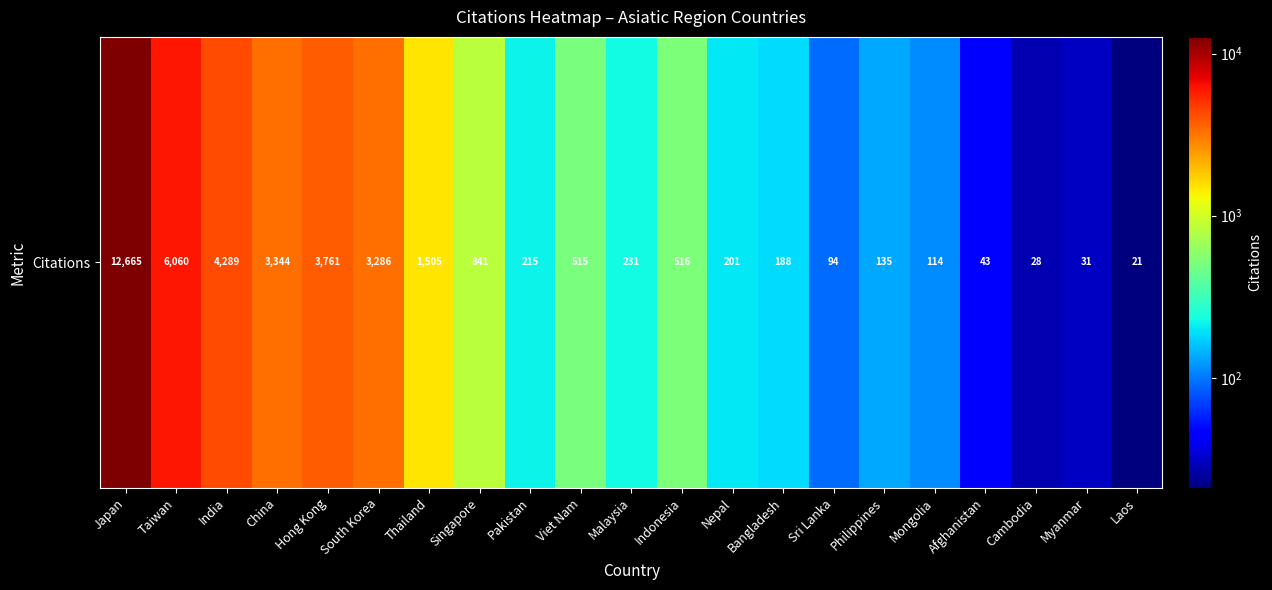

True or false: the data shows 188 at Bangladesh.

True